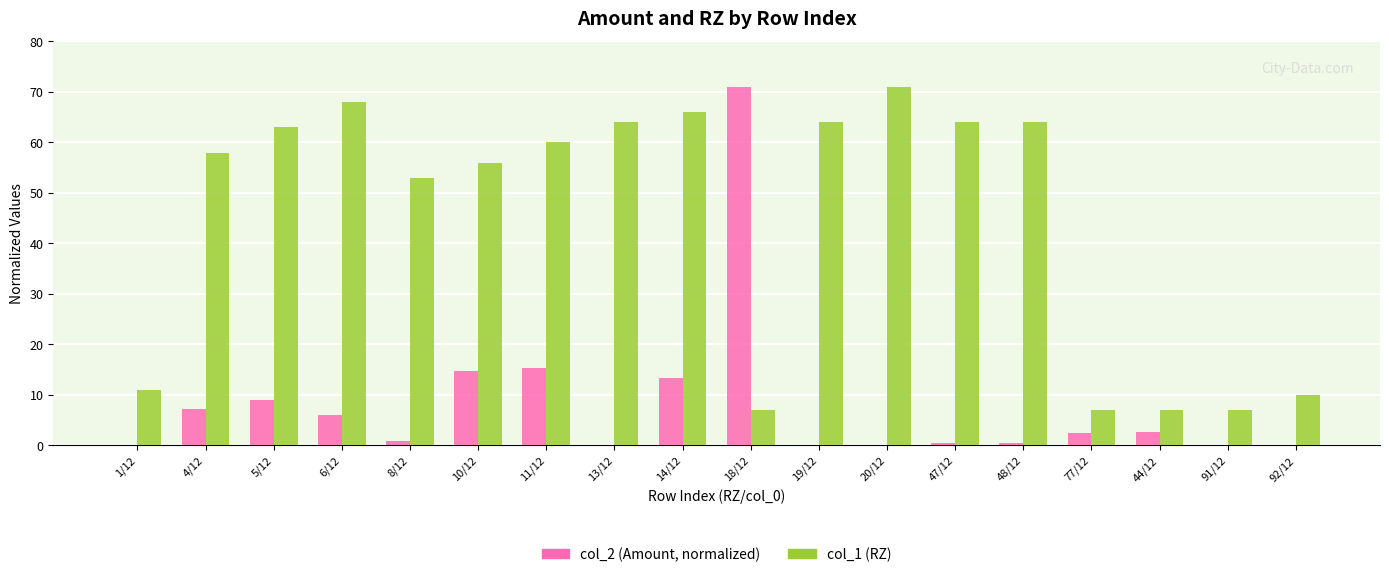

What is the total value across all series at 4/12?

65.3